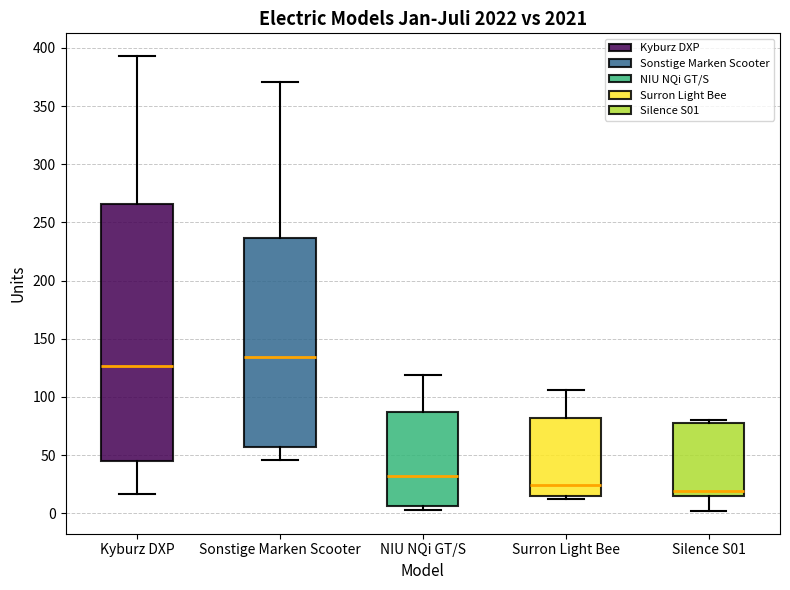

Reading left to right, transcribe this box plot: for each box, give where its median line is, the range the box spans, and where its two whiskers end, as read against the y-axis. The values are not printed on the chart, so give them approximately, as read against the axis.

Kyburz DXP: median 125, box 45 to 265, whiskers 15 to 395
Sonstige Marken Scooter: median 135, box 55 to 235, whiskers 45 to 370
NIU NQi GT/S: median 30, box 5 to 85, whiskers 5 (just below the box's lower edge) to 120
Surron Light Bee: median 25, box 15 to 80, whiskers 10 to 105
Silence S01: median 20, box 15 to 80, whiskers 0 to 80 (just above the box's upper edge)